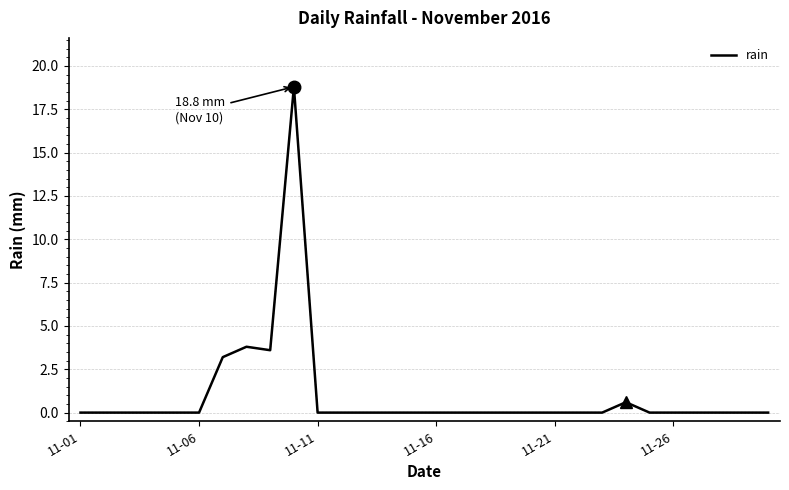

What is the maximum value shown in the chart?

18.8